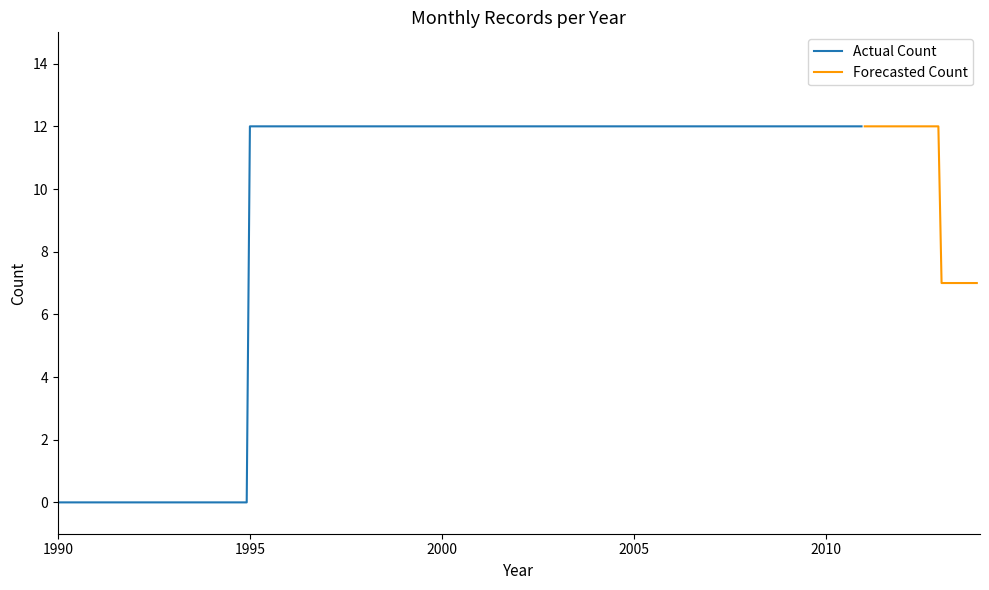

Where is Annual Count nearest to the value 6?

2013